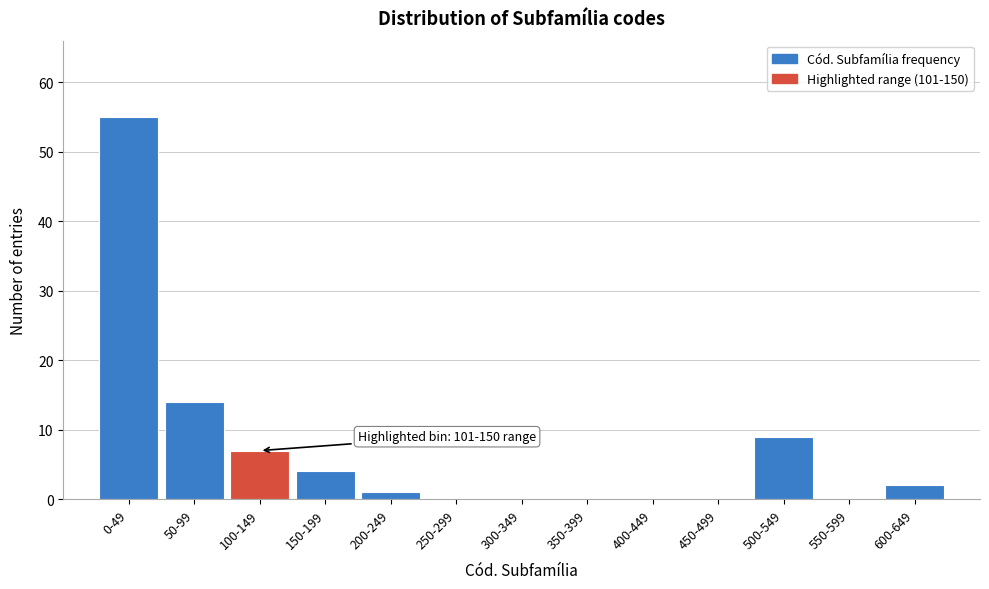

Reading left to right, transcribe all the data shown in this chart.

0-49=55	50-99=14	100-149=7	150-199=4	200-249=1	250-299=0	300-349=0	350-399=0	400-449=0	450-499=0	500-549=9	550-599=0	600-649=2